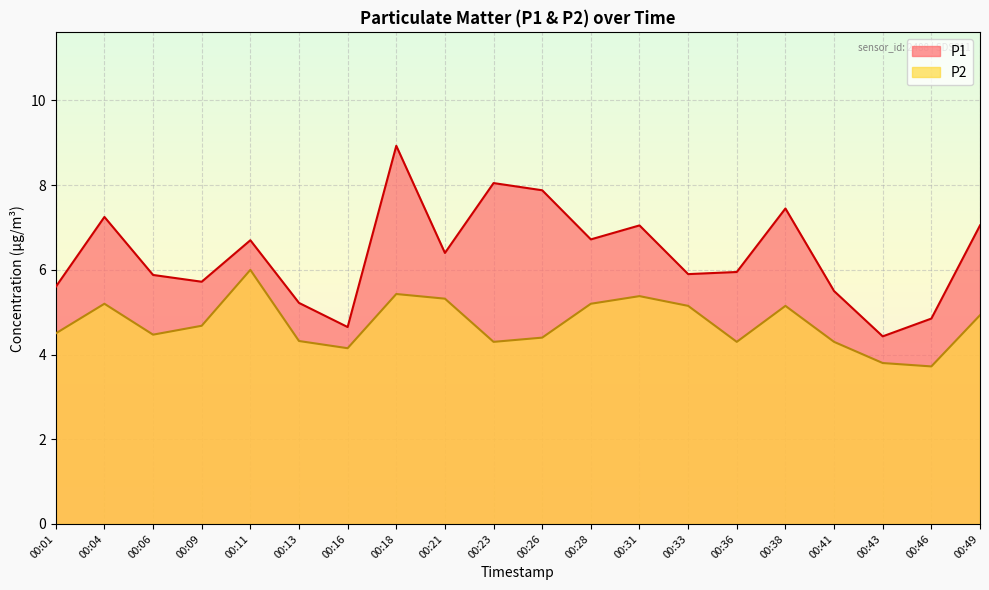

Which series changed the most between 00:04 and 00:36?

P1